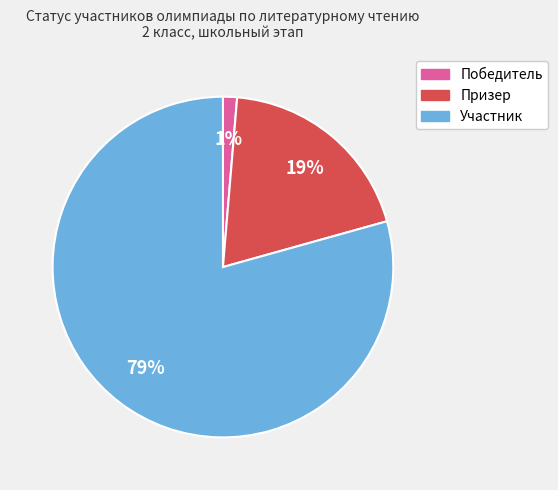

What is the largest slice in the pie chart?

Участник